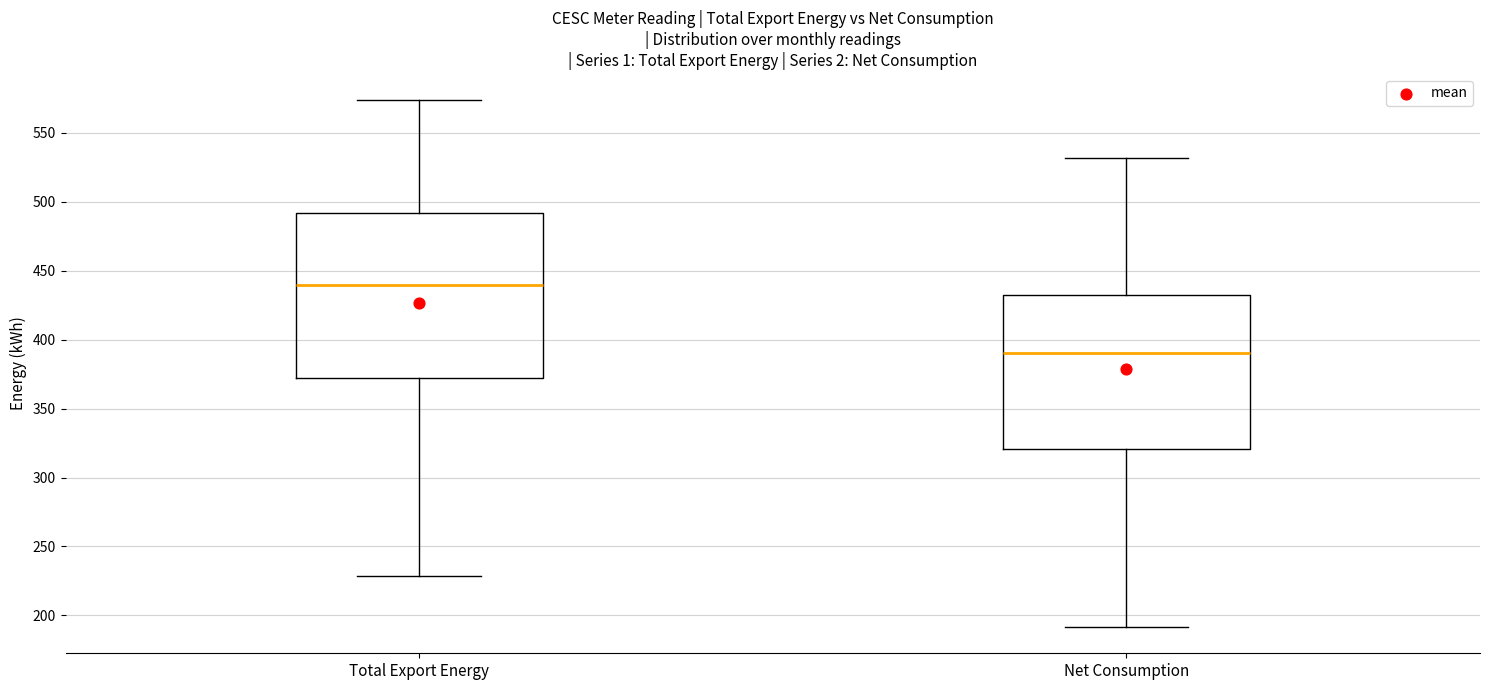

Where is the lower edge of the box for Net Consumption on the y-axis? The values are not printed on the chart, so give them approximately, as read against the axis.

320